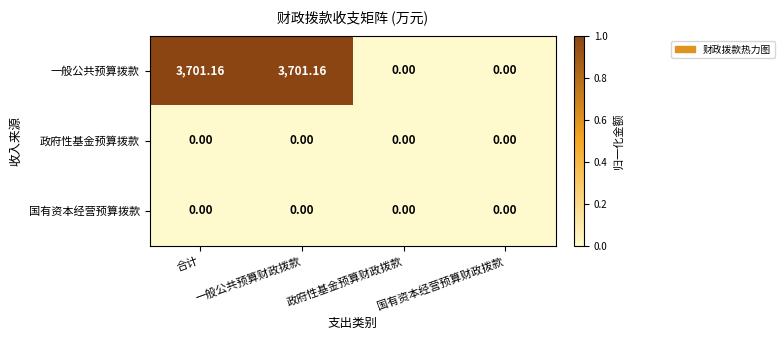

Is the value of 一般公共预算拨款 at 一般公共预算财政拨款 greater than the value of 政府性基金预算拨款 at 合计?

Yes